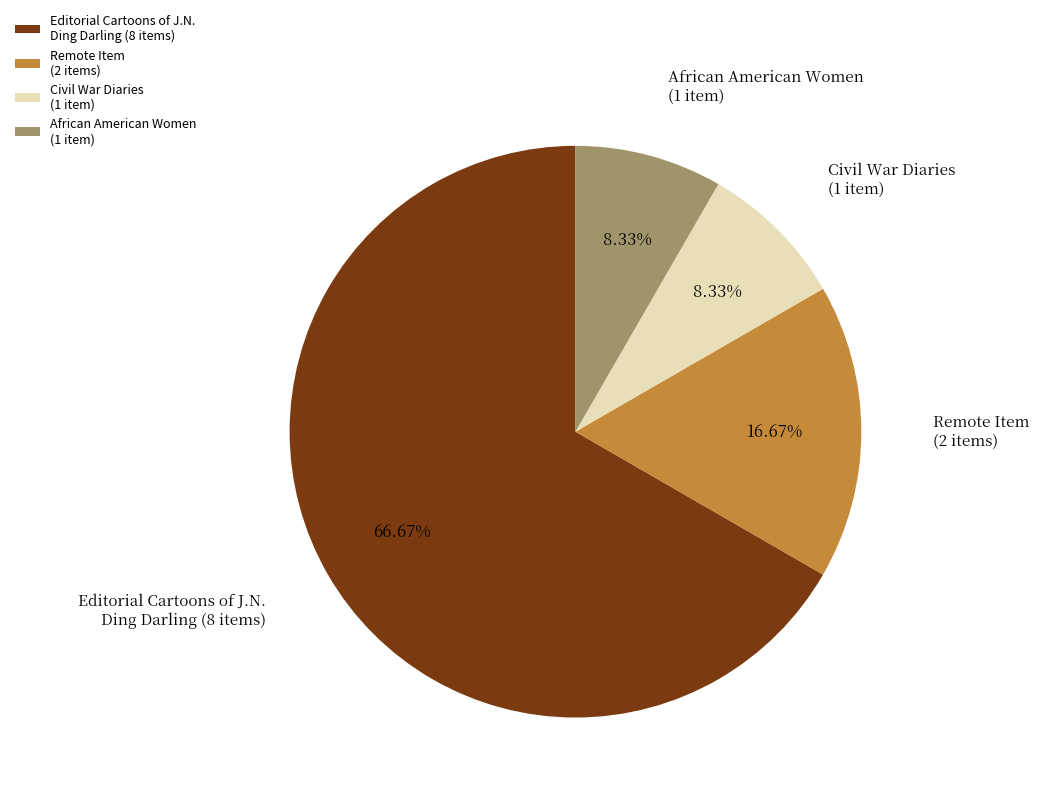

Count the number of slices in the pie.

4